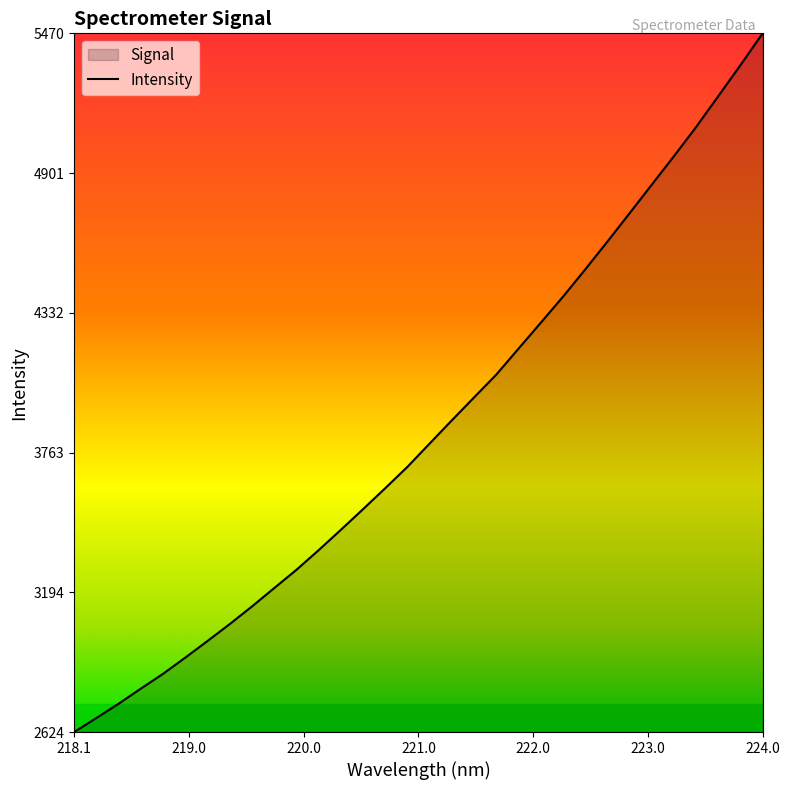

True or false: there are more than 1 points higher than both neighbors.

False